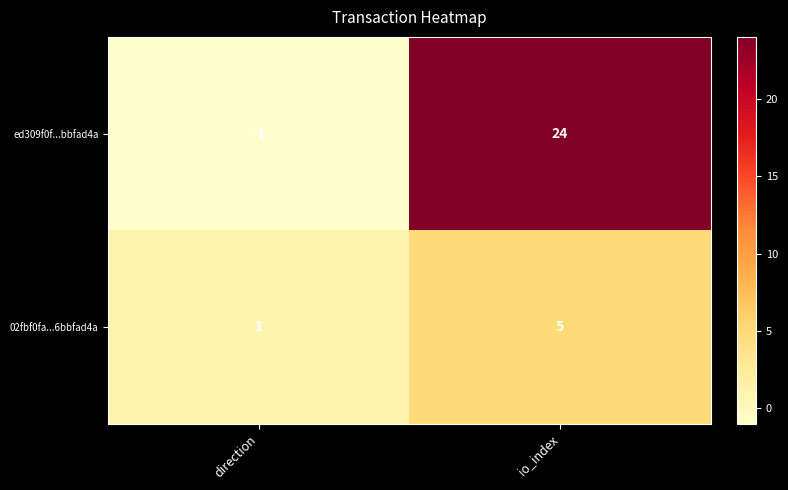

What is the difference between the maximum and minimum values in the ed309f0f...bbfad4a series?

25